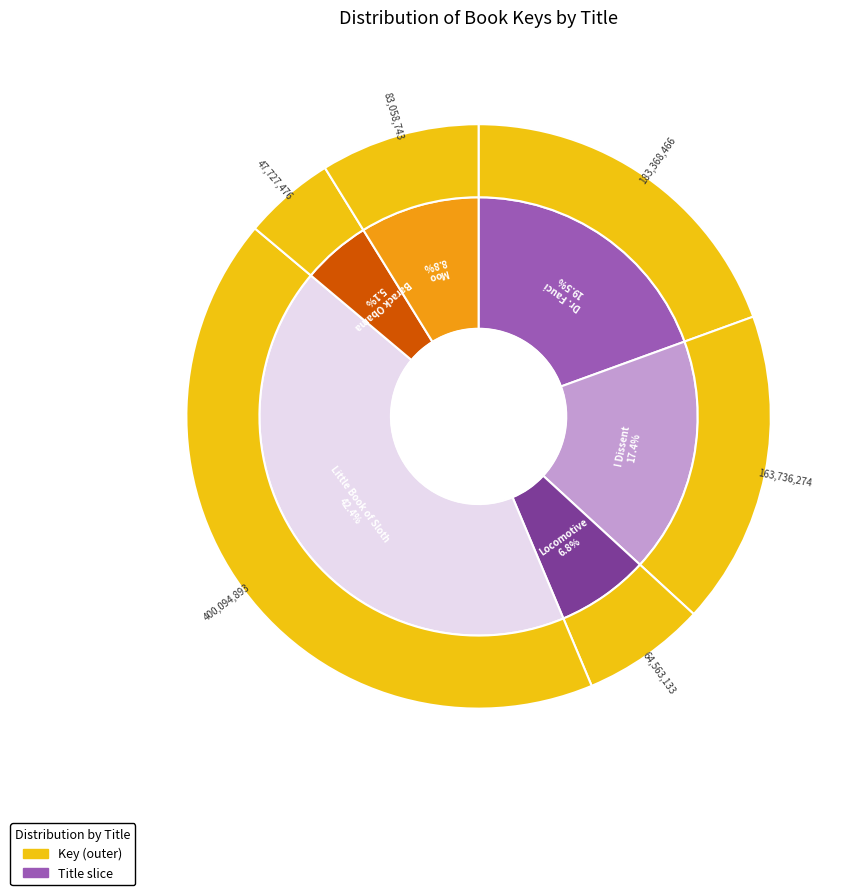

Is there any slice that represents more than half of the pie?

No